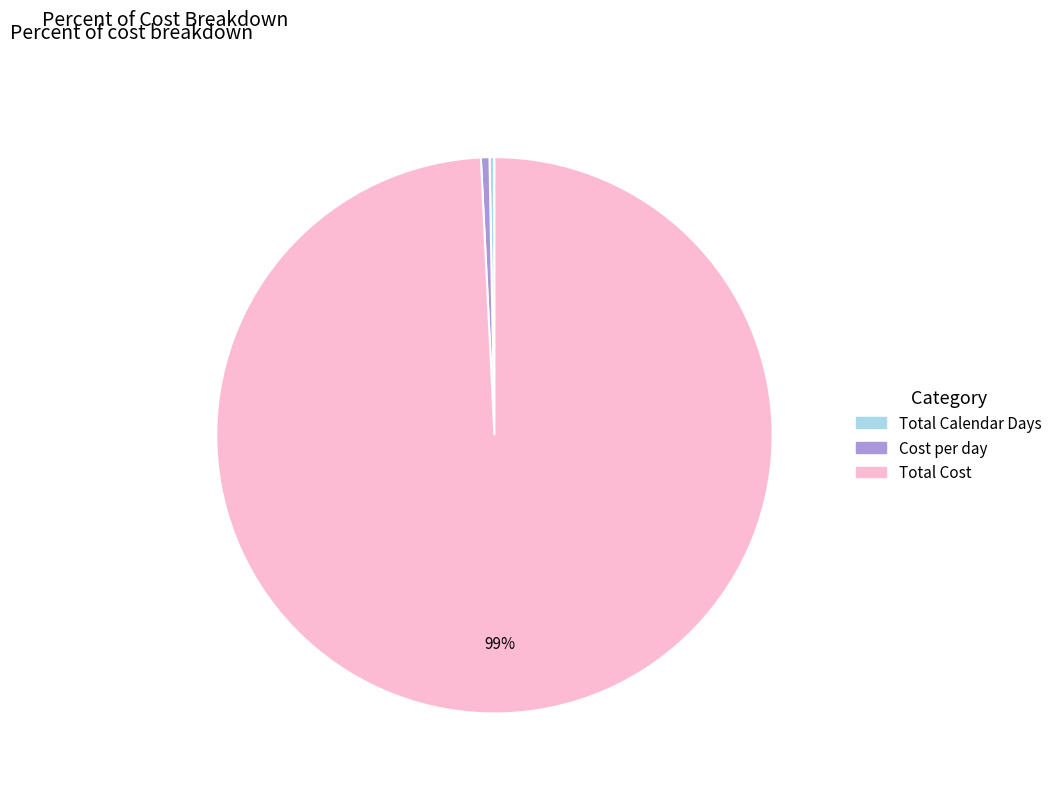

How many slices are in this pie chart?

3